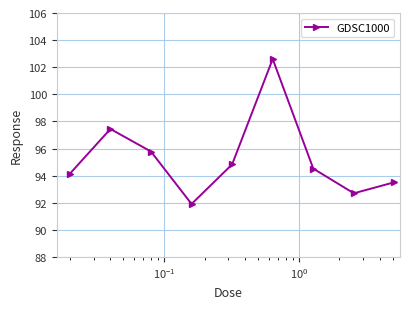

What is the sum of all values?

857.4